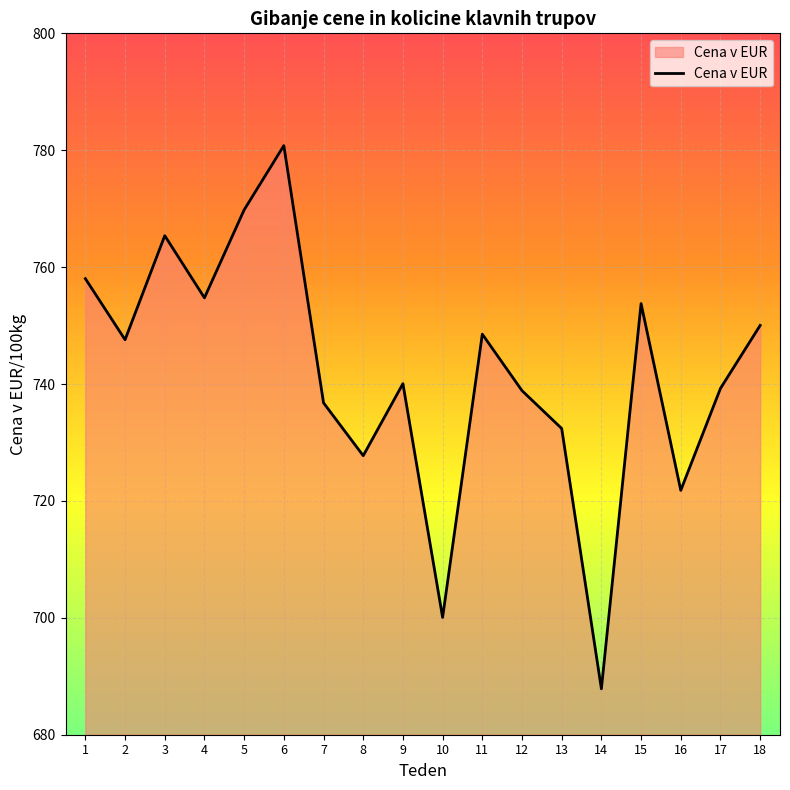

What is the change in value from 4 to 8?

-27.0